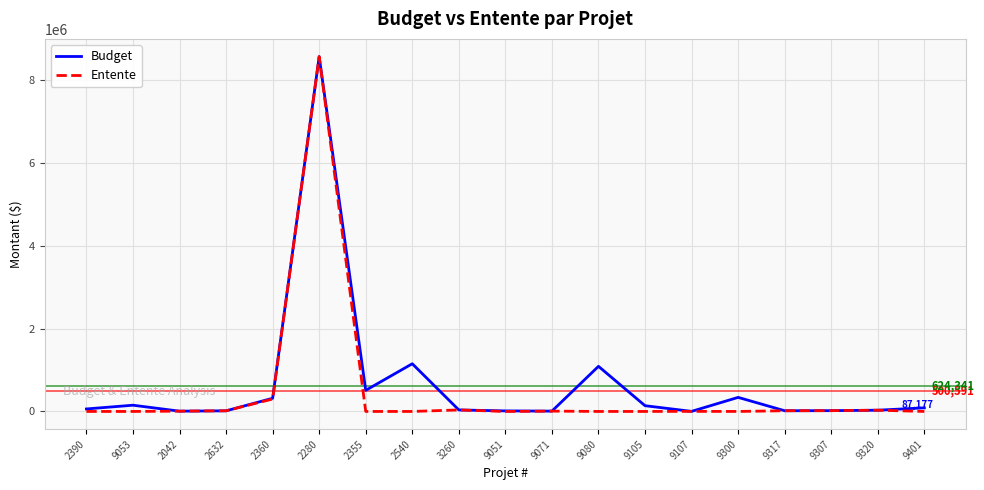

What are all the series names shown in the legend?

Budget, Entente